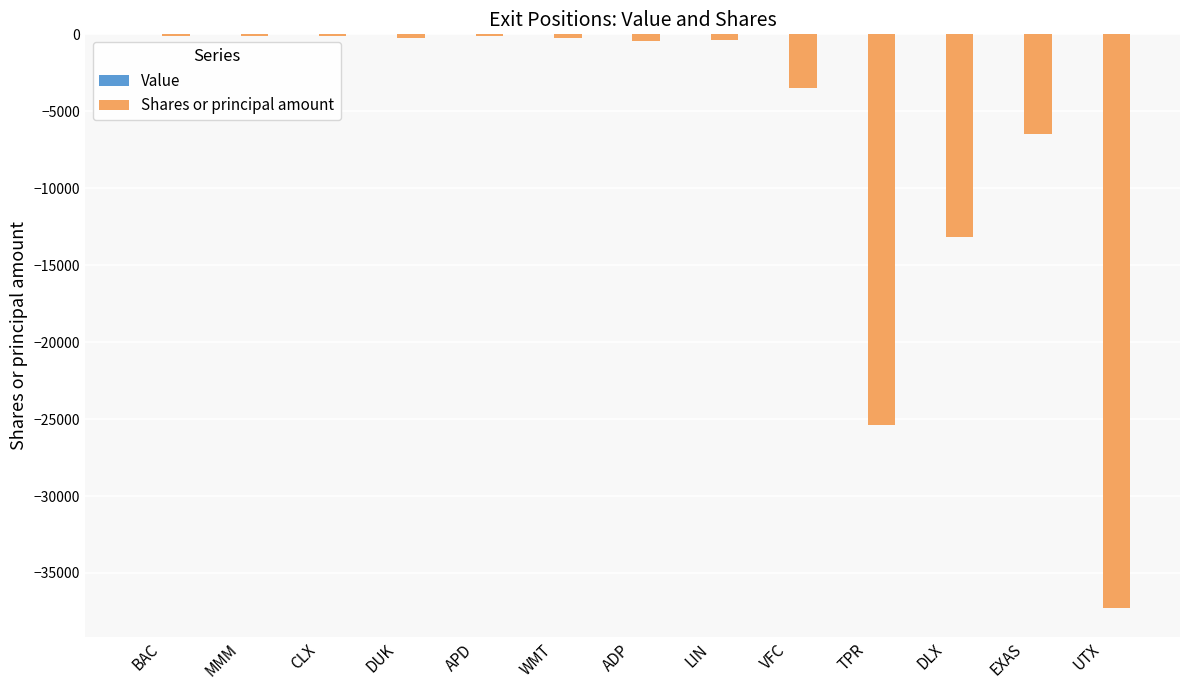

Where is the data nearest to the value -18694?

DLX